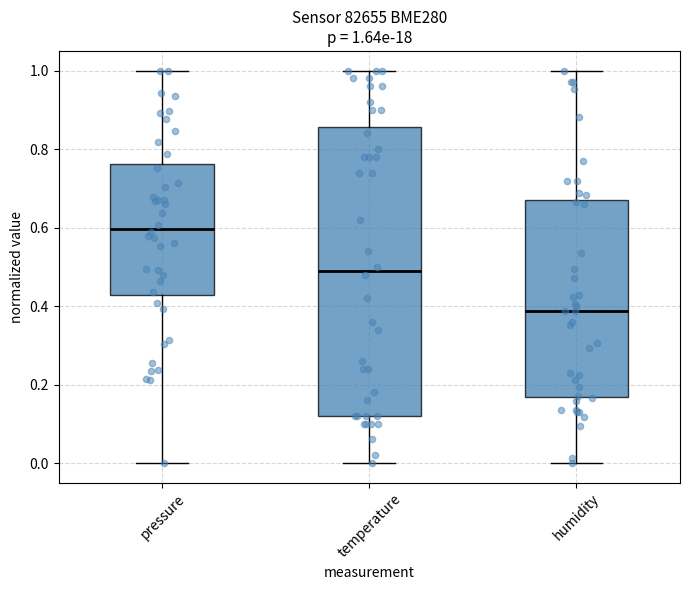

Which box is the tallest, from its lower edge to its upper edge?

temperature